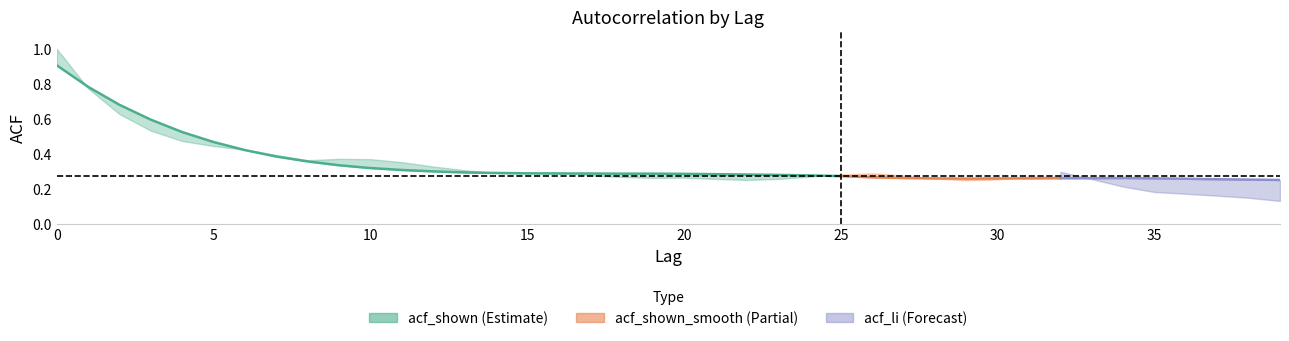

What is the average value of the acf_li series?

0.3